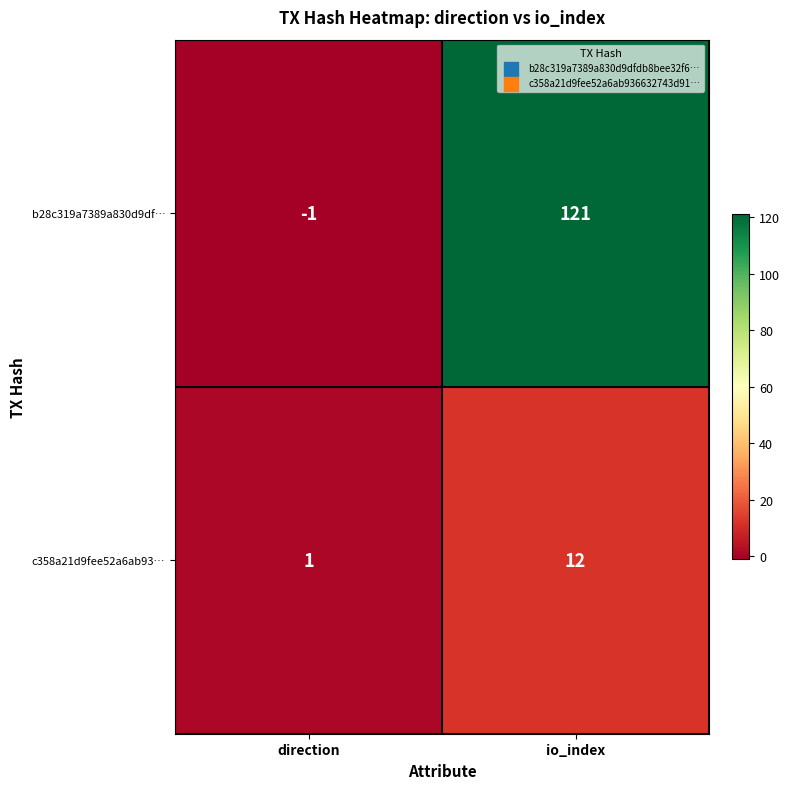

Reading left to right, list all the values displayed in this chart.

b28c319a7389a830d9df…: -1	121
c358a21d9fee52a6ab93…: 1	12